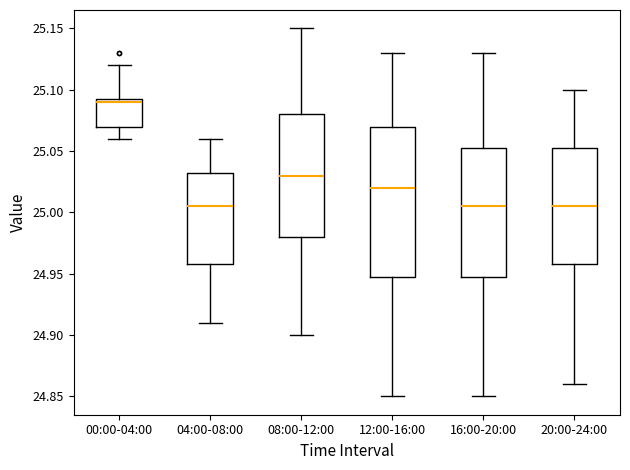

Comparing the boxes themselves (not the whiskers), which one is the tallest?

12:00-16:00